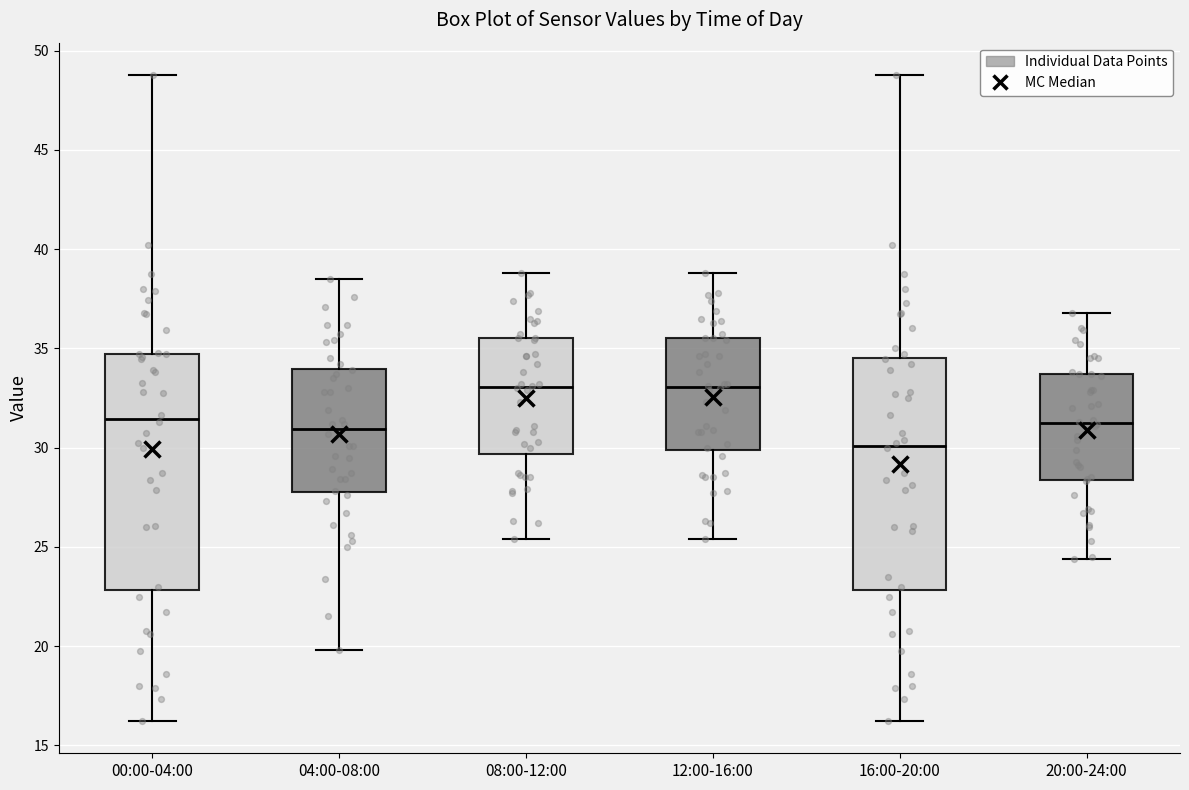

Reading left to right, transcribe this box plot: for each box, give where its median line is, the range the box spans, and where its two whiskers end, as read against the y-axis. The values are not printed on the chart, so give them approximately, as read against the axis.

00:00-04:00: median 31.5, box 23.0 to 34.5, whiskers 16.0 to 49.0
04:00-08:00: median 31.0, box 28.0 to 34.0, whiskers 20.0 to 38.5
08:00-12:00: median 33.0, box 29.5 to 35.5, whiskers 25.5 to 39.0
12:00-16:00: median 33.0, box 30.0 to 35.5, whiskers 25.5 to 39.0
16:00-20:00: median 30.0, box 23.0 to 34.5, whiskers 16.0 to 49.0
20:00-24:00: median 31.5, box 28.5 to 33.5, whiskers 24.5 to 37.0